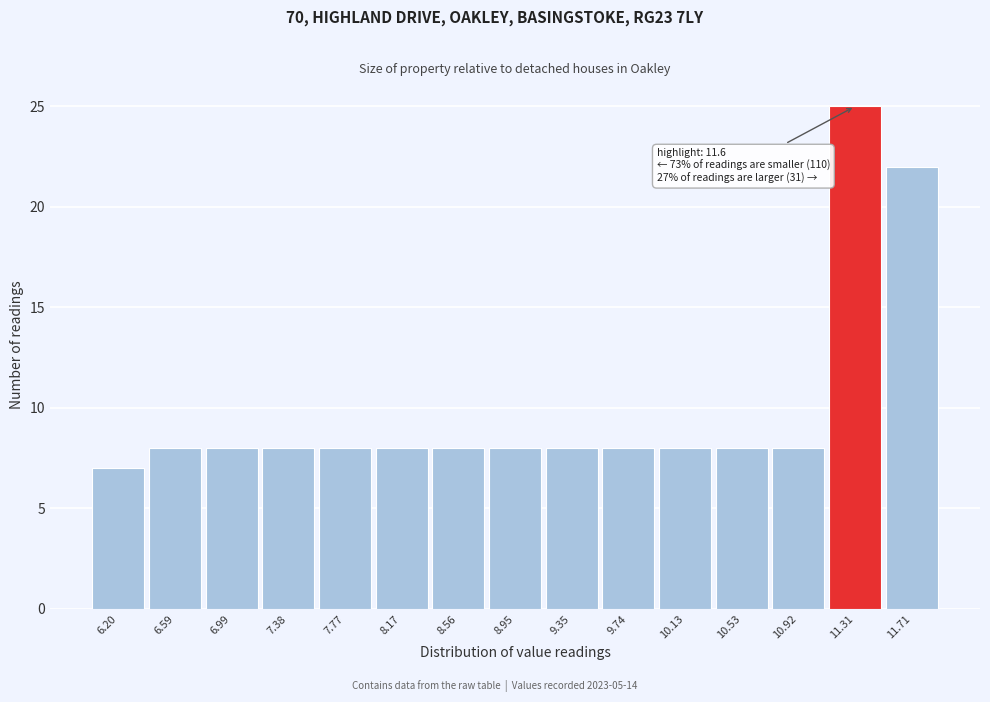

Reading right to left, transcribe all the data shown in this chart.

22	25	8	8	8	8	8	8	8	8	8	8	8	8	7